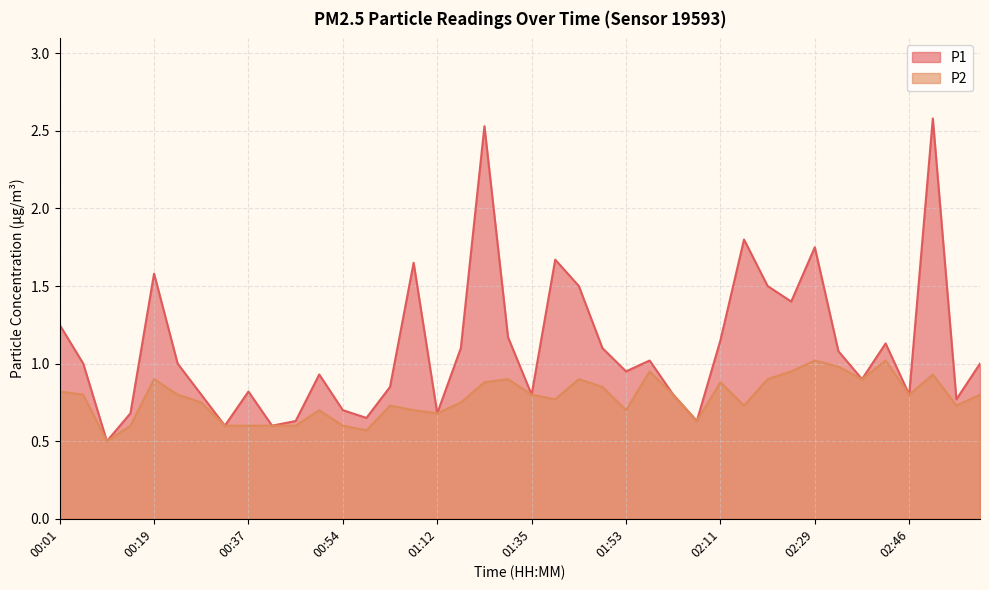

Which label corresponds to the smallest value in the chart?

00:10